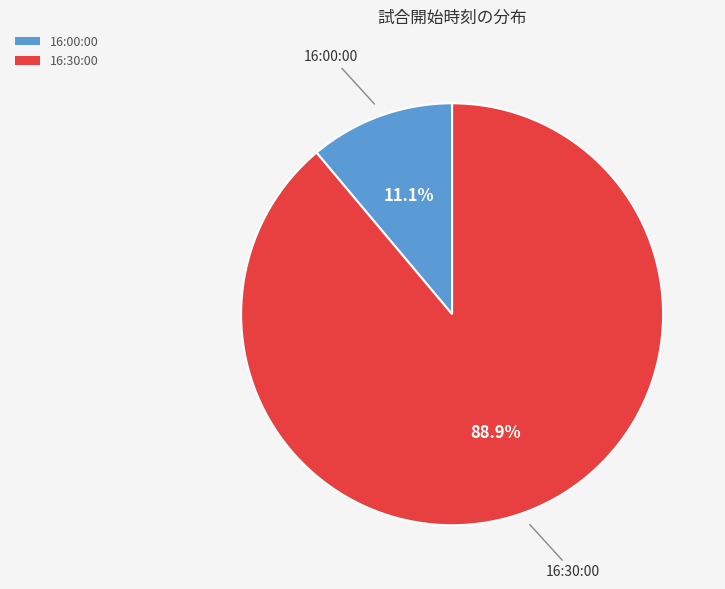

What percentage is the 16:30:00 slice, to the nearest percent?

89%